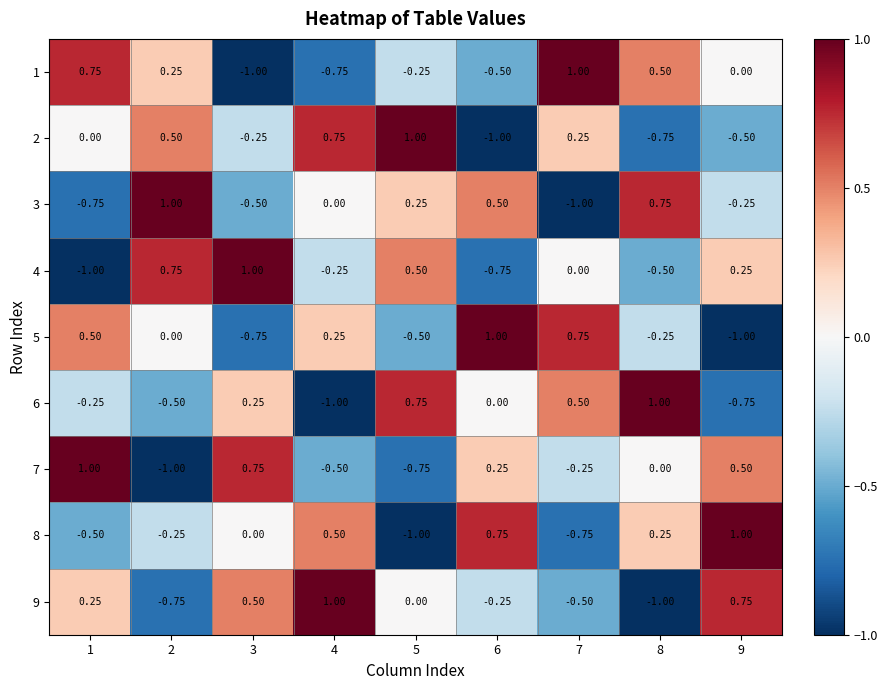

Is the value of 6 at 4 greater than the value of 5 at 1?

No